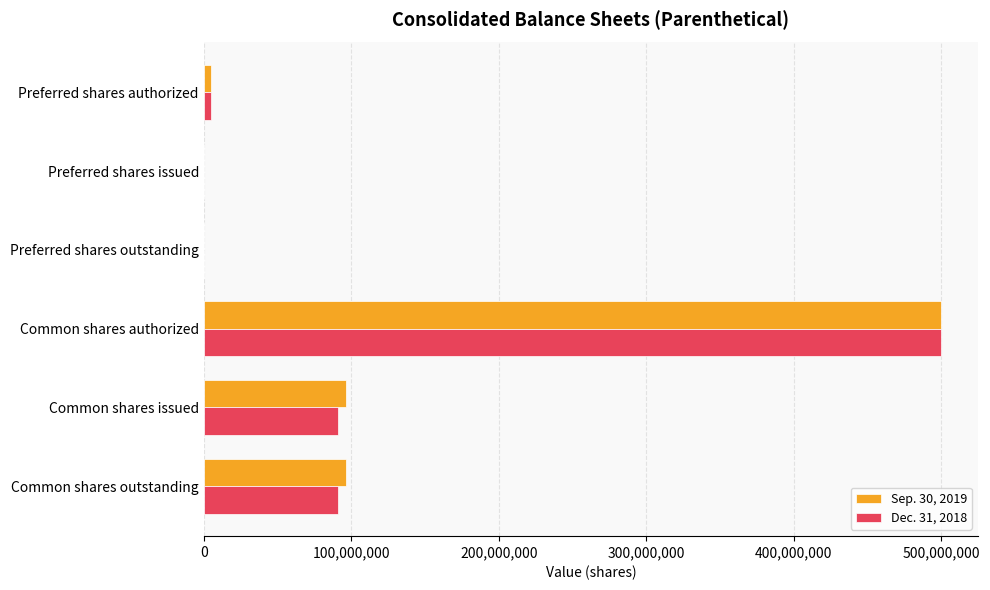

What is the total value across all series at Common shares issued?

187265972